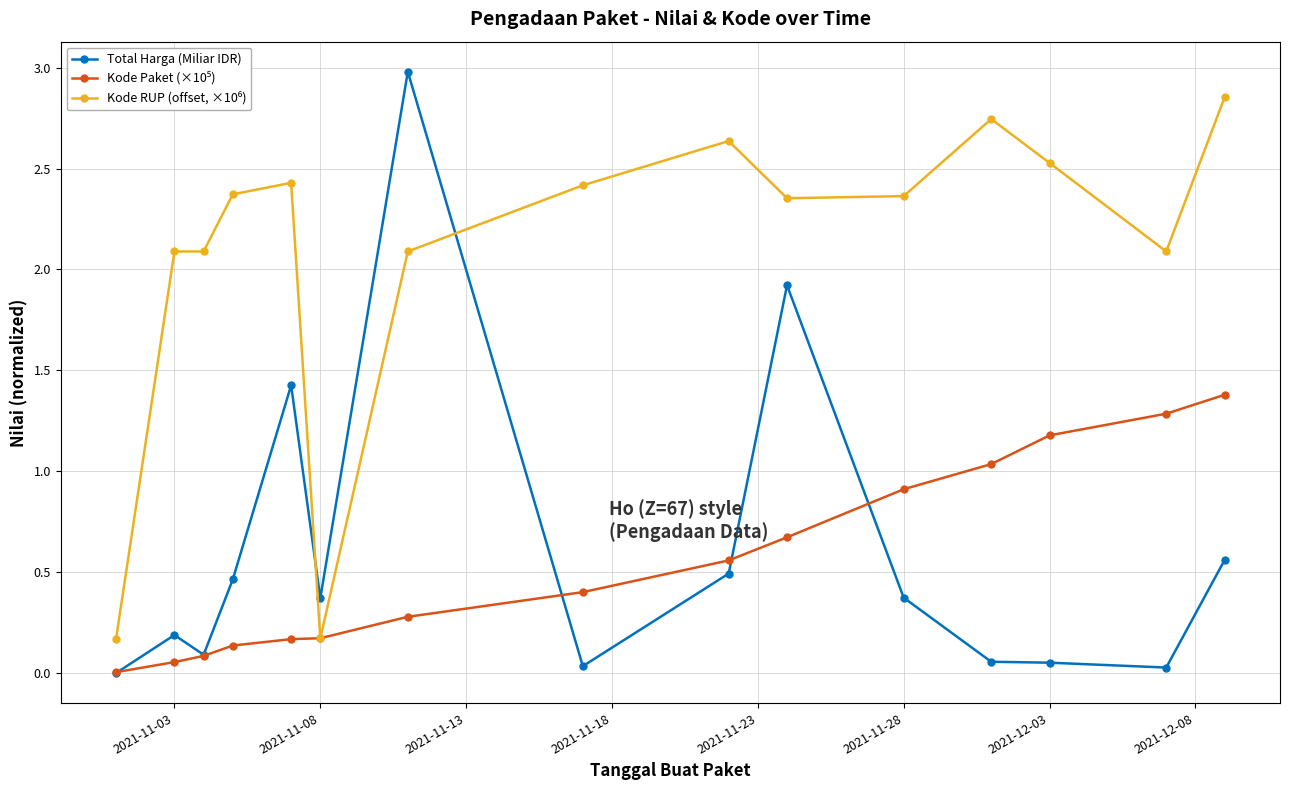

Which series has the largest range (max minus min)?

Total Harga (Miliar IDR)